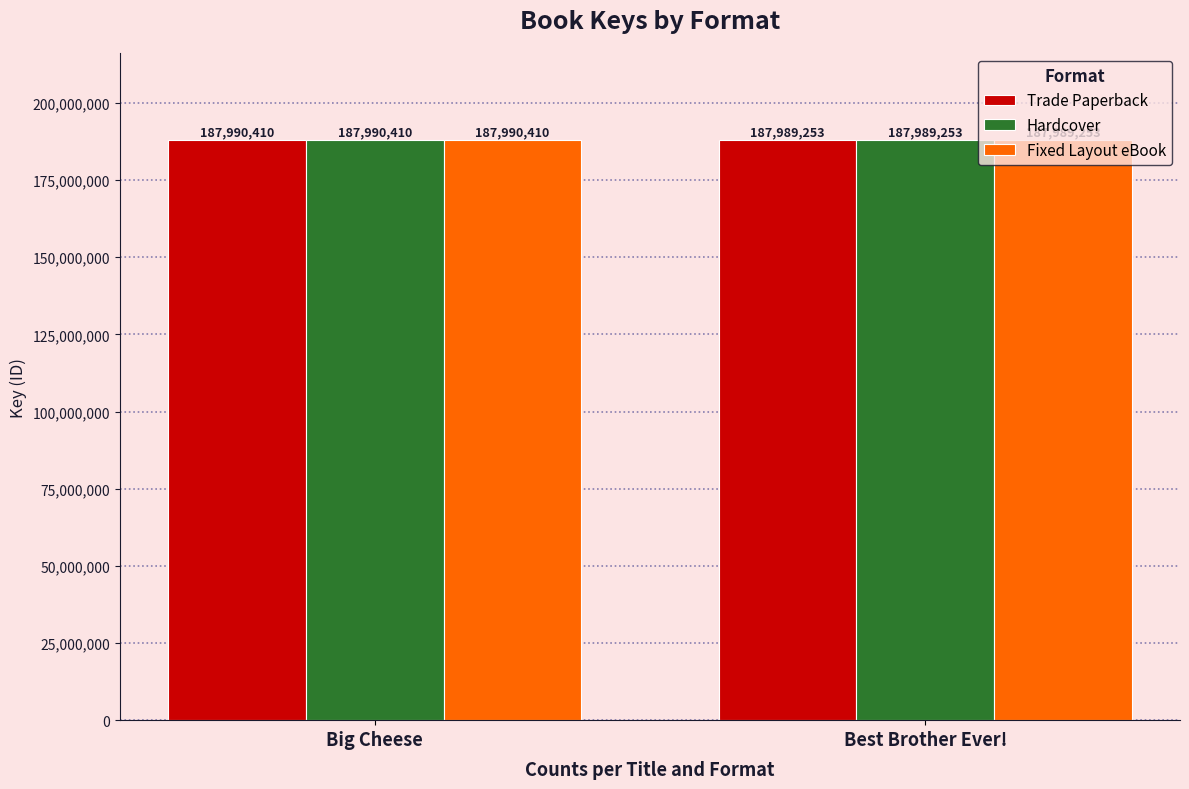

What is the total value across all series at Big Cheese?

563971230